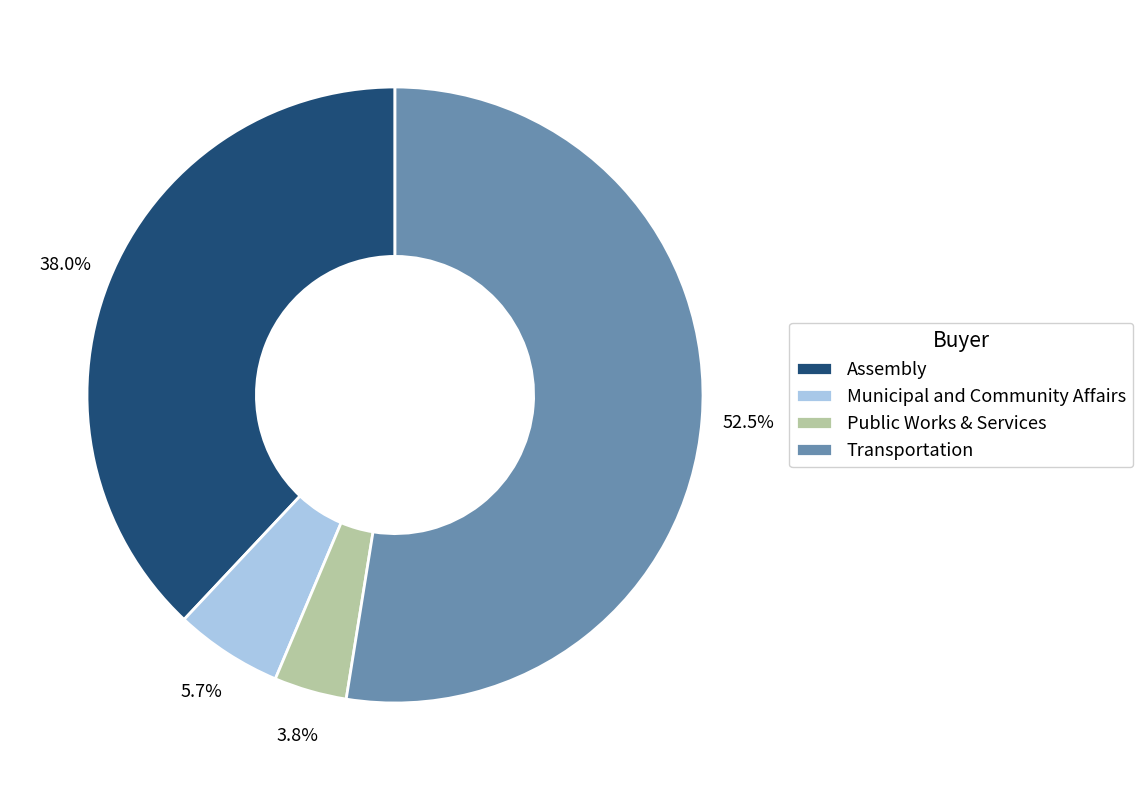

Approximately how many times larger is the value at Transportation compared to Assembly?

1.4